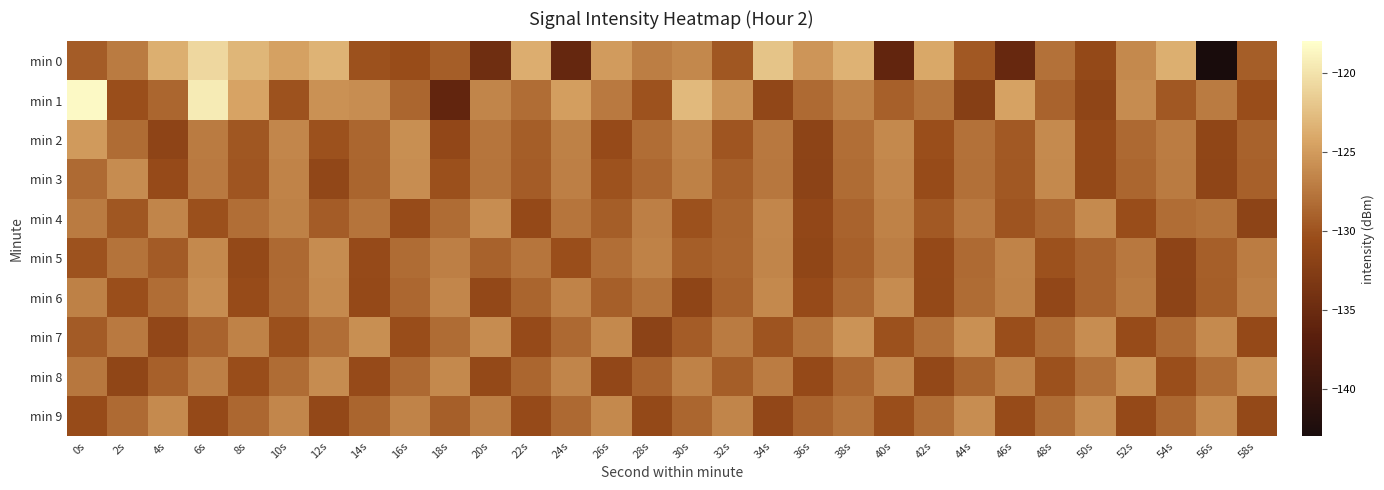

Which label corresponds to the smallest value in the chart?

56s